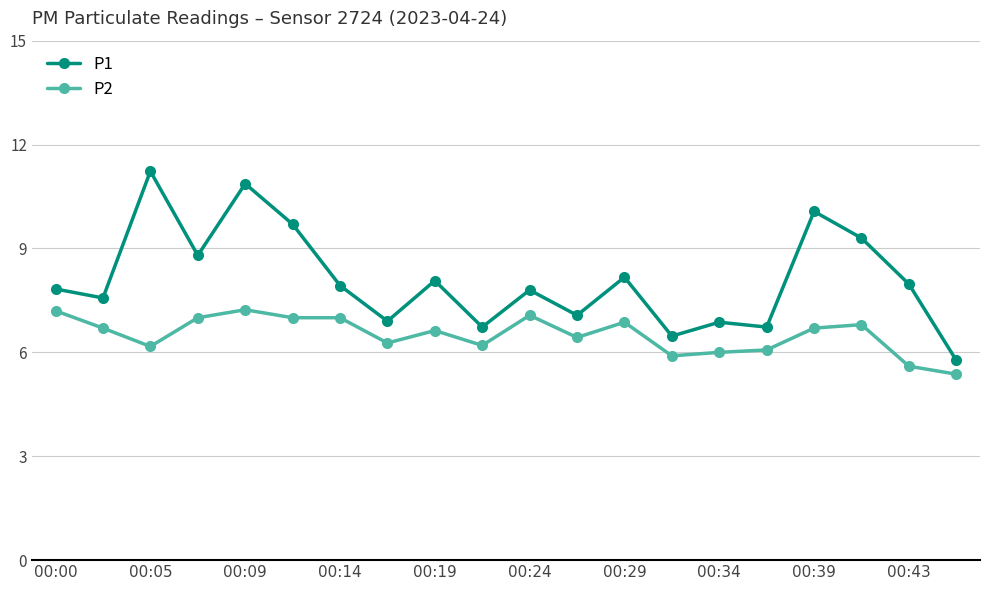

What are all the series names shown in the legend?

P1, P2